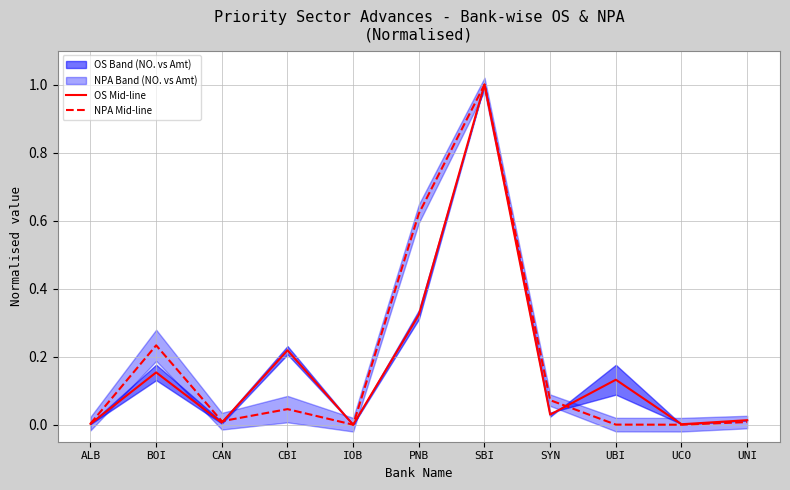

Is this an area chart (filled region under the line)?

No